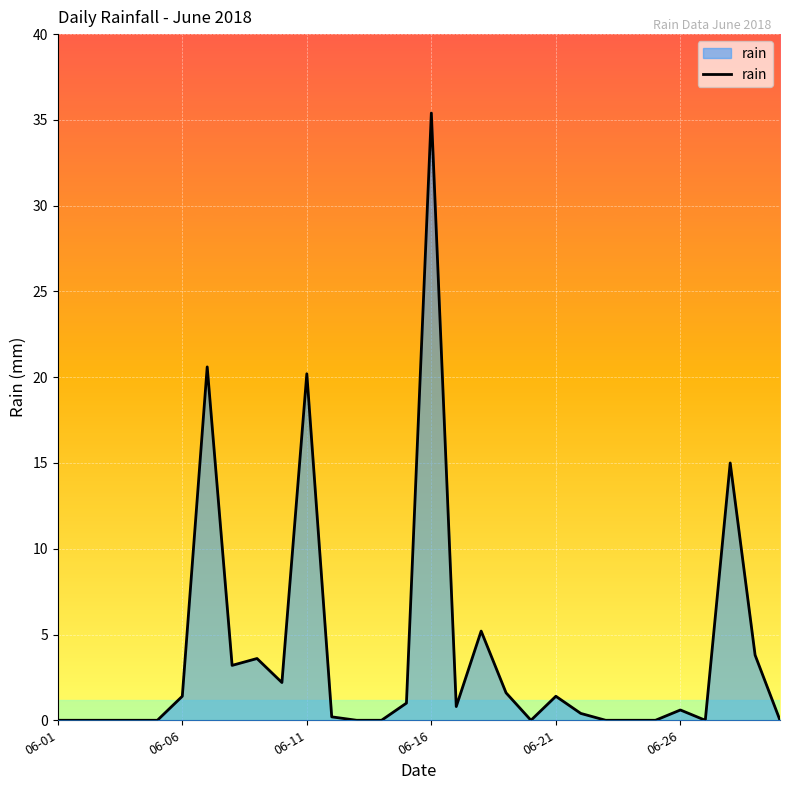

What is the difference between the maximum and minimum values?

35.4